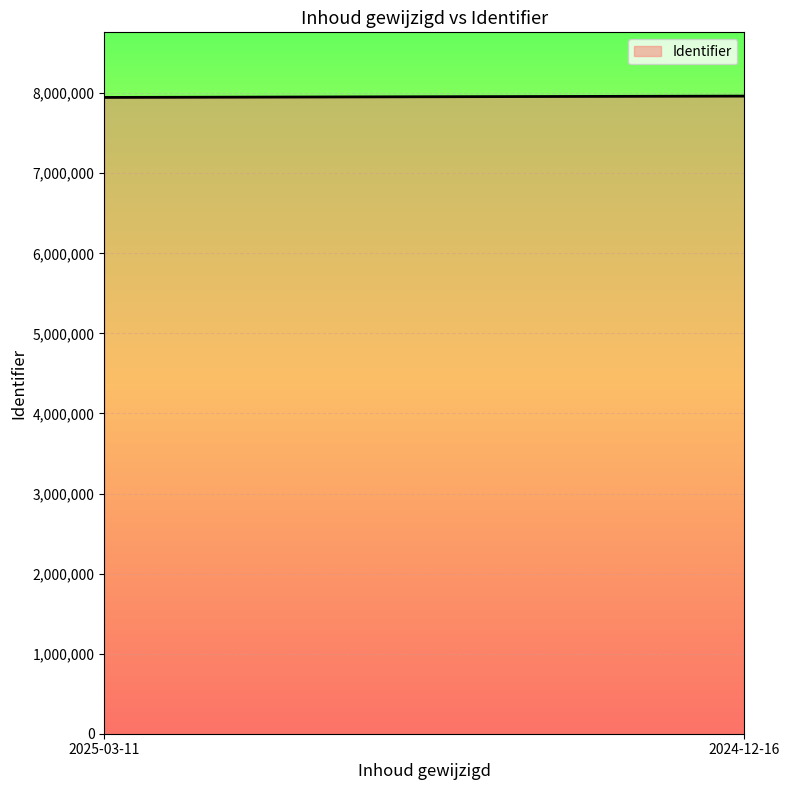

List the labels in order of value, largest first.

2024-12-16, 2025-03-11